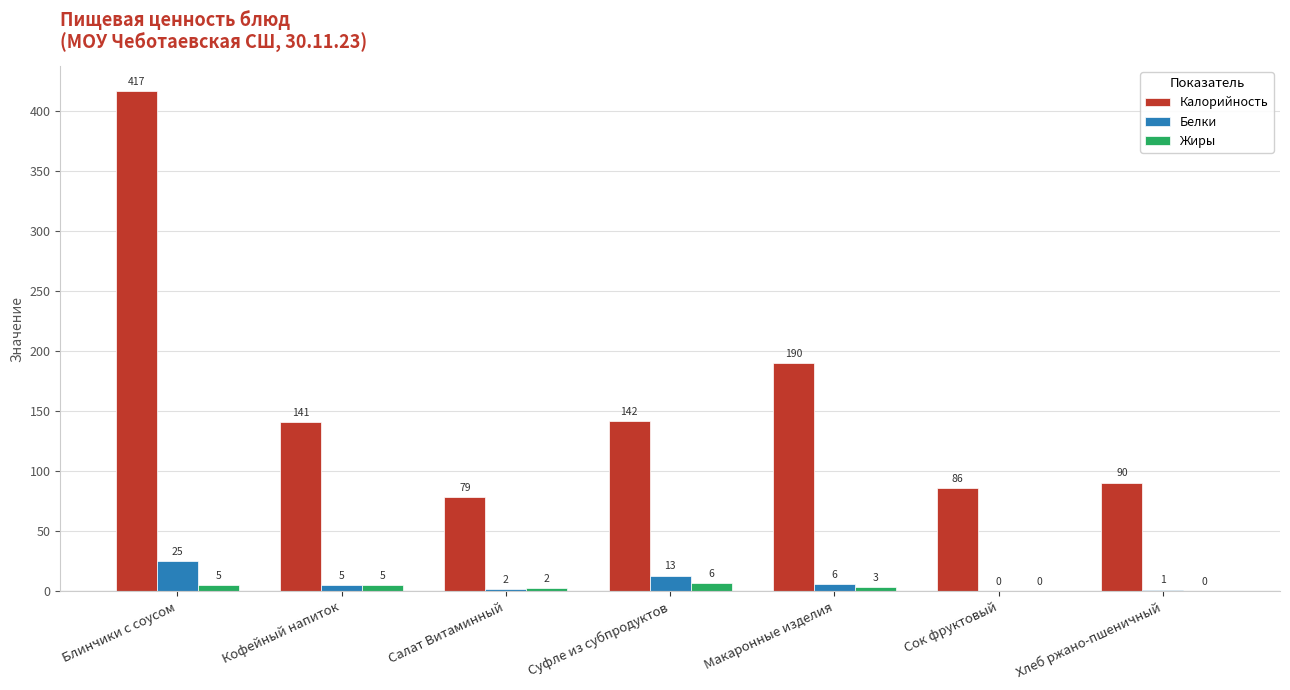

What are all the series names shown in the legend?

Калорийность, Белки, Жиры